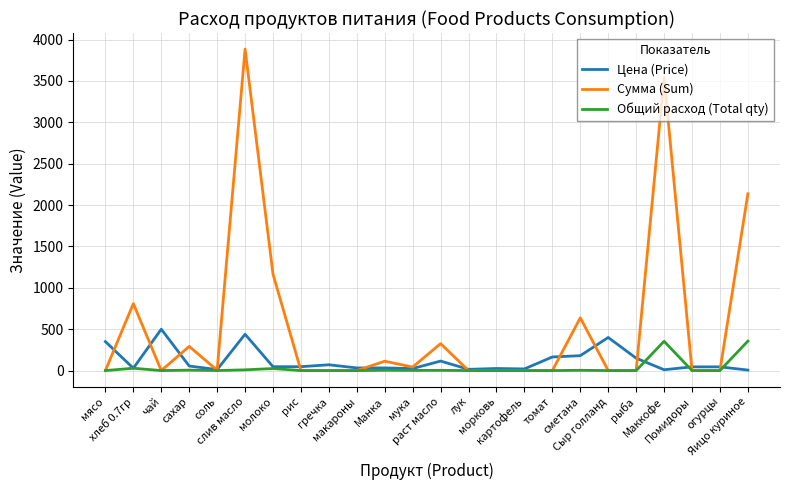

At how many categories does at least one series exceed 376?

8